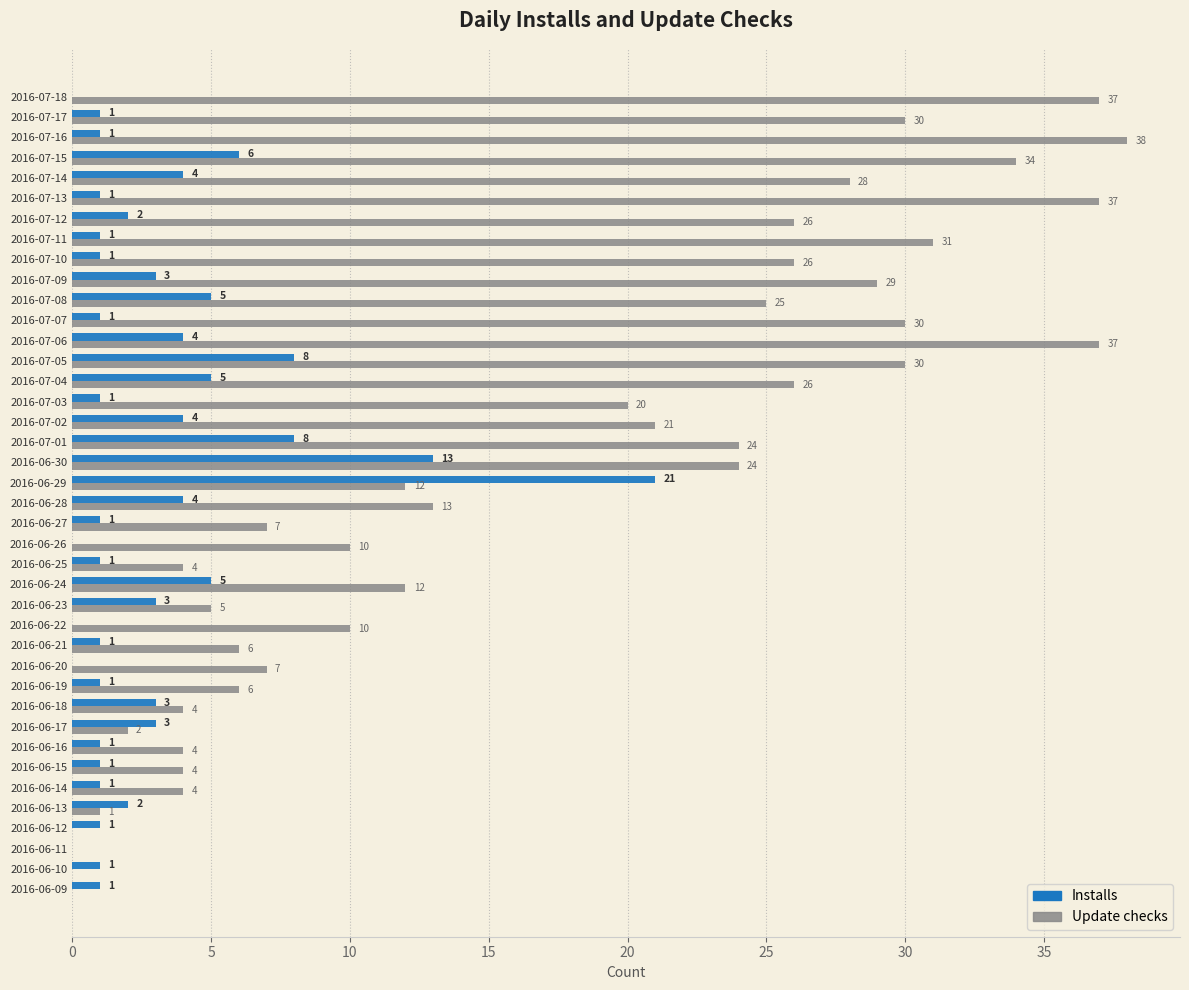

What is the greatest value displayed?

38